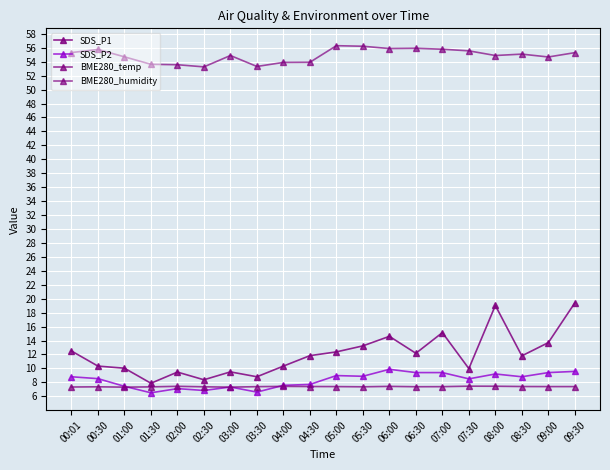

Reading right to left, list all the values displayed in this chart.

SDS_P1: 09:30=19.4	09:00=13.7	08:30=11.8	08:00=19.0	07:30=10.0	07:00=15.1	06:30=12.2	06:00=14.6	05:30=13.2	05:00=12.4	04:30=11.8	04:00=10.3	03:30=8.8	03:00=9.5	02:30=8.4	02:00=9.5	01:30=7.9	01:00=10.0	00:30=10.3	00:01=12.5
SDS_P2: 09:30=9.6	09:00=9.4	08:30=8.8	08:00=9.2	07:30=8.5	07:00=9.4	06:30=9.4	06:00=9.9	05:30=8.9	05:00=9.0	04:30=7.7	04:00=7.6	03:30=6.6	03:00=7.3	02:30=6.8	02:00=7.1	01:30=6.5	01:00=7.4	00:30=8.5	00:01=8.8
BME280_temp: 09:30=7.4	09:00=7.4	08:30=7.4	08:00=7.4	07:30=7.5	07:00=7.4	06:30=7.4	06:00=7.4	05:30=7.4	05:00=7.4	04:30=7.4	04:00=7.4	03:30=7.4	03:00=7.3	02:30=7.4	02:00=7.4	01:30=7.3	01:00=7.3	00:30=7.4	00:01=7.3
BME280_humidity: 09:30=55.3	09:00=54.7	08:30=55.1	08:00=54.9	07:30=55.6	07:00=55.8	06:30=55.9	06:00=55.9	05:30=56.2	05:00=56.3	04:30=53.9	04:00=53.9	03:30=53.3	03:00=54.9	02:30=53.3	02:00=53.6	01:30=53.6	01:00=54.7	00:30=55.8	00:01=55.3